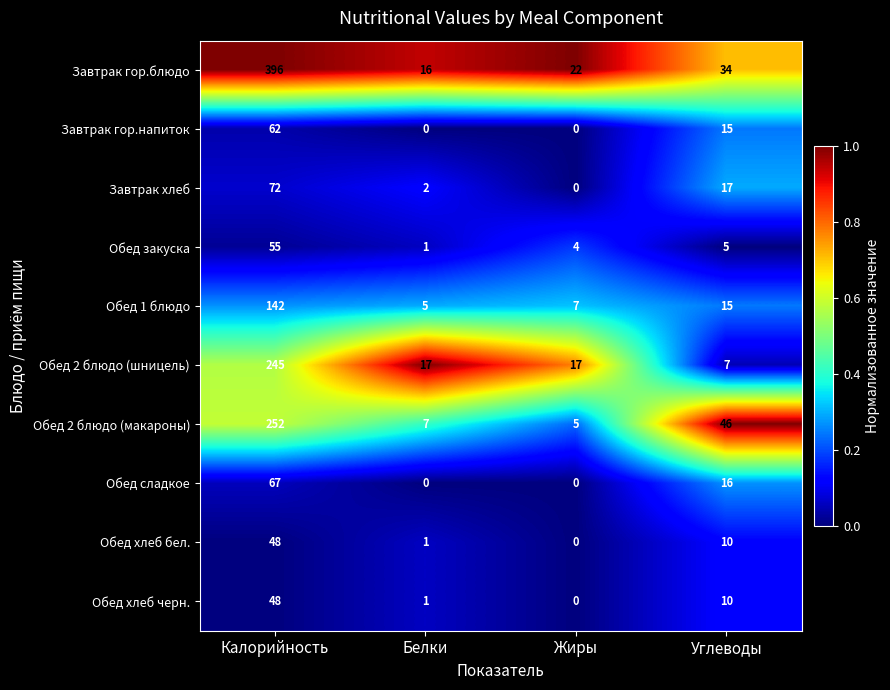

Which series has the largest range (max minus min)?

Завтрак гор.блюдо